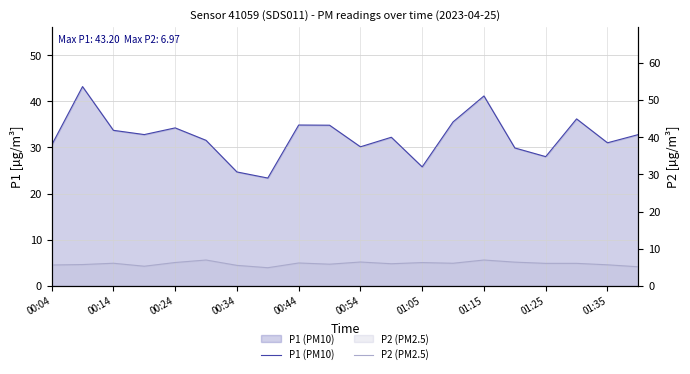

Rank the series by their average value, from highest to lowest.

P1 (PM10), P2 (PM2.5)